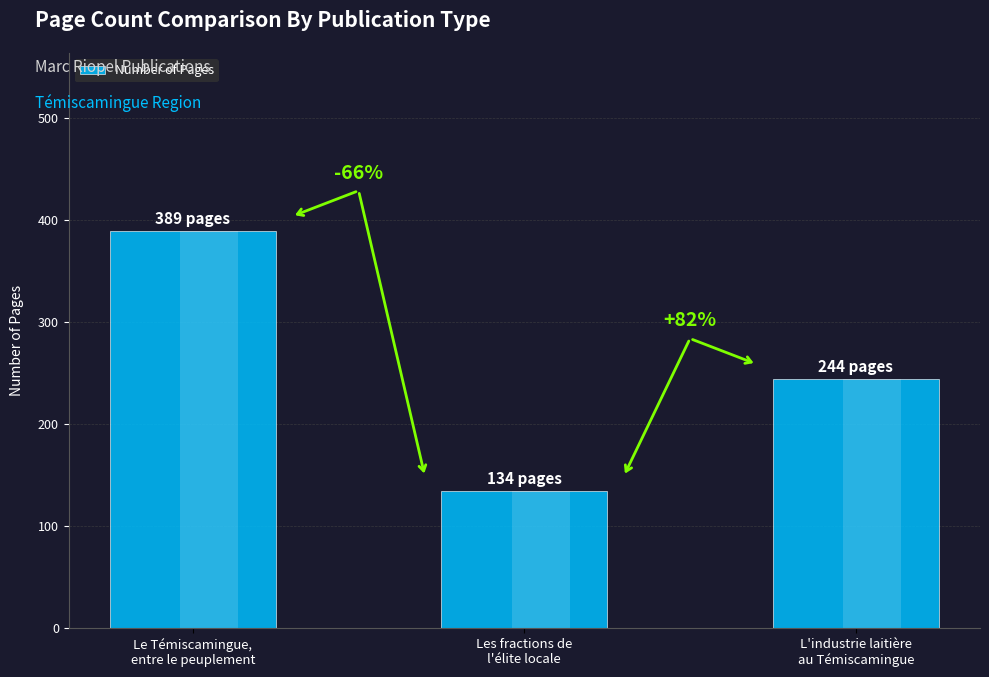

List the labels in order of value, smallest first.

Les fractions de
l'élite locale, L'industrie laitière
au Témiscamingue, Le Témiscamingue,
entre le peuplement